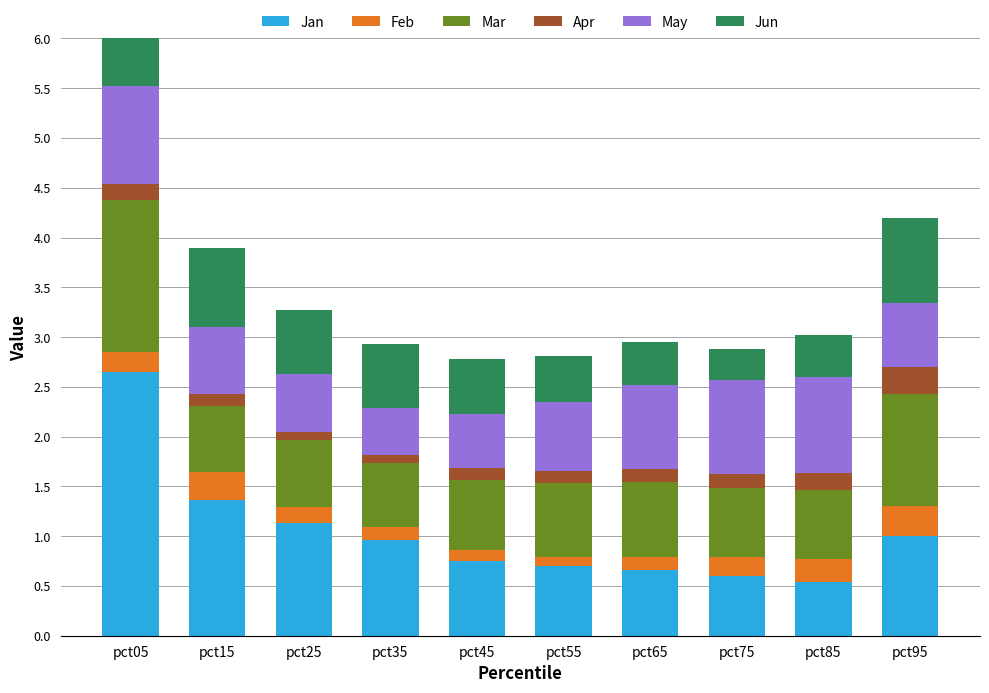

What are all the series names shown in the legend?

Jan, Feb, Mar, Apr, May, Jun